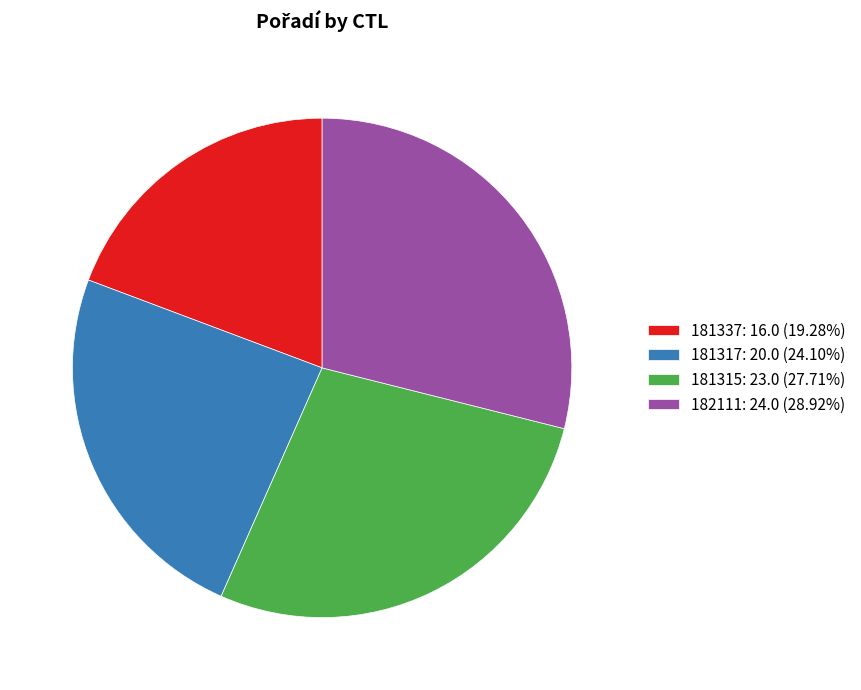

Combined, do 181337: 16.0 (19.28%) and 181317: 20.0 (24.10%) account for over 50%?

No